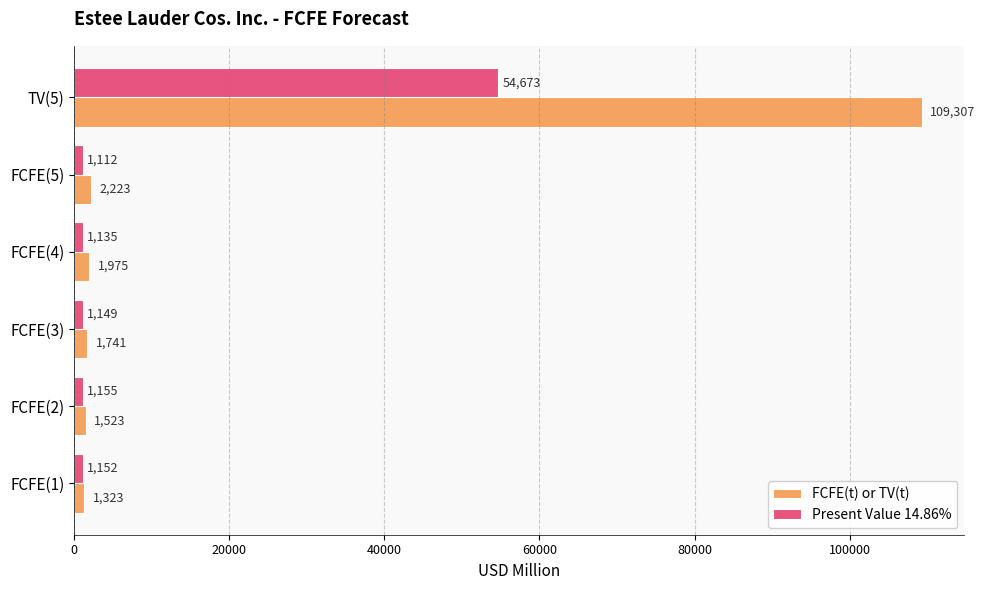

What is the difference between the maximum and second lowest values in the Present Value 14.86% series?

53538